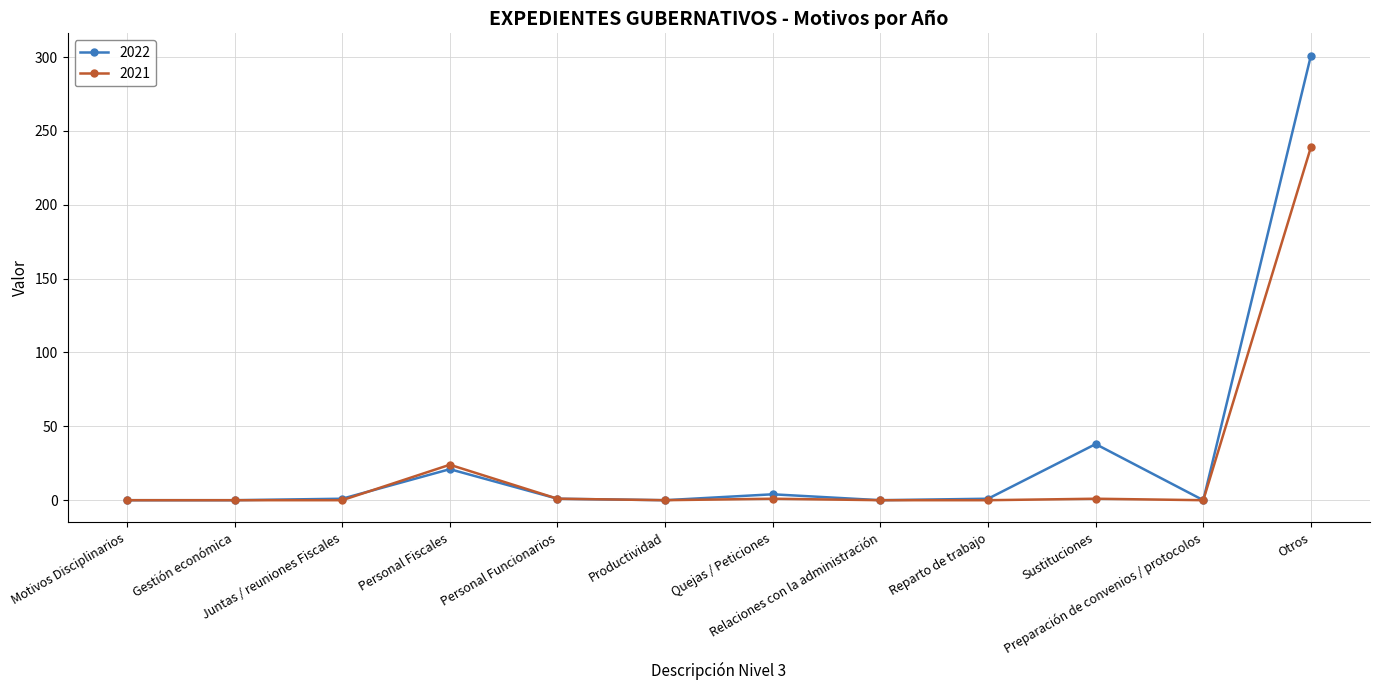

Rank the series by their maximum value, from highest to lowest.

2022, 2021